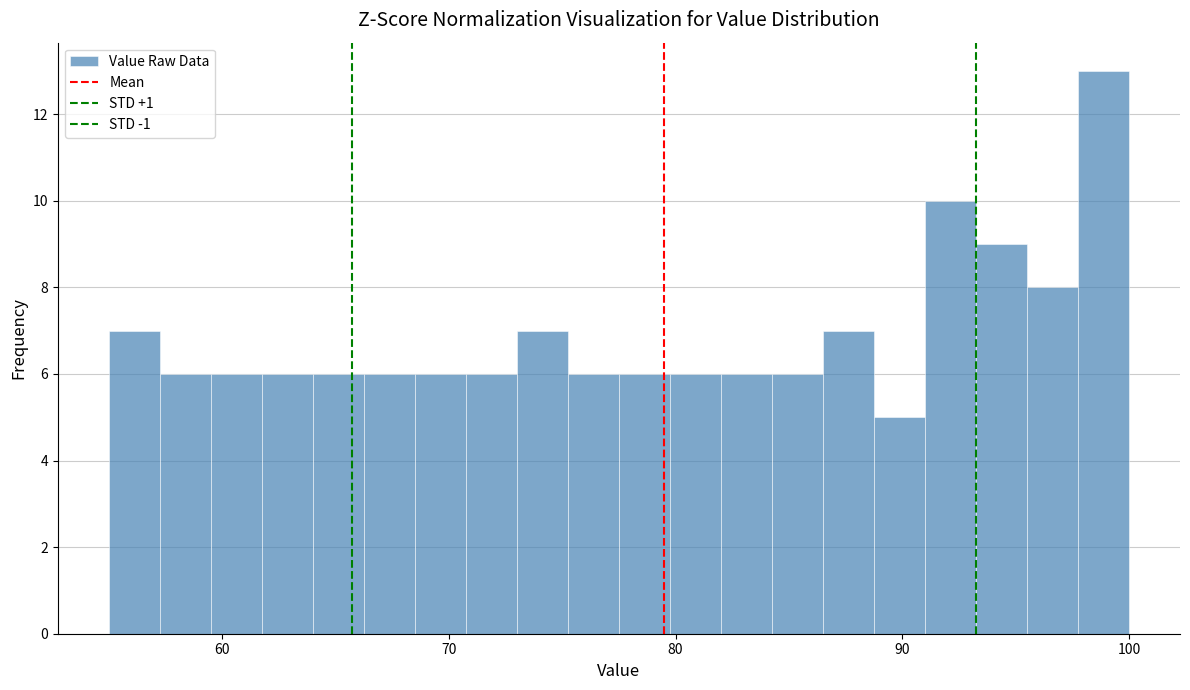

Around what value on the x-axis is the tallest bar? Give the approximate position of its centre, as read against the axis.

99